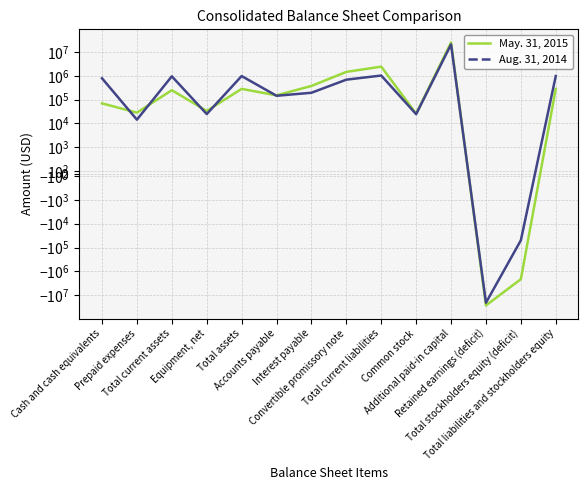

How many interior local valleys does the May. 31, 2015 series have?

5